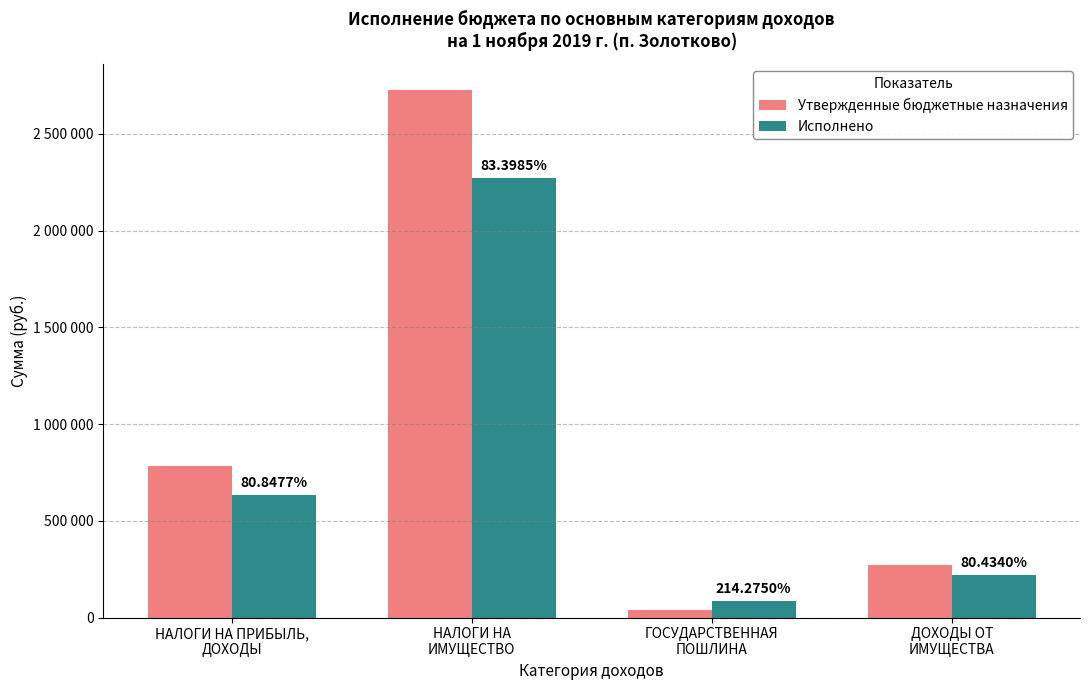

Is the value of Исполнено at ГОСУДАРСТВЕННАЯ
ПОШЛИНА greater than the value of Утвержденные бюджетные назначения at ГОСУДАРСТВЕННАЯ
ПОШЛИНА?

Yes